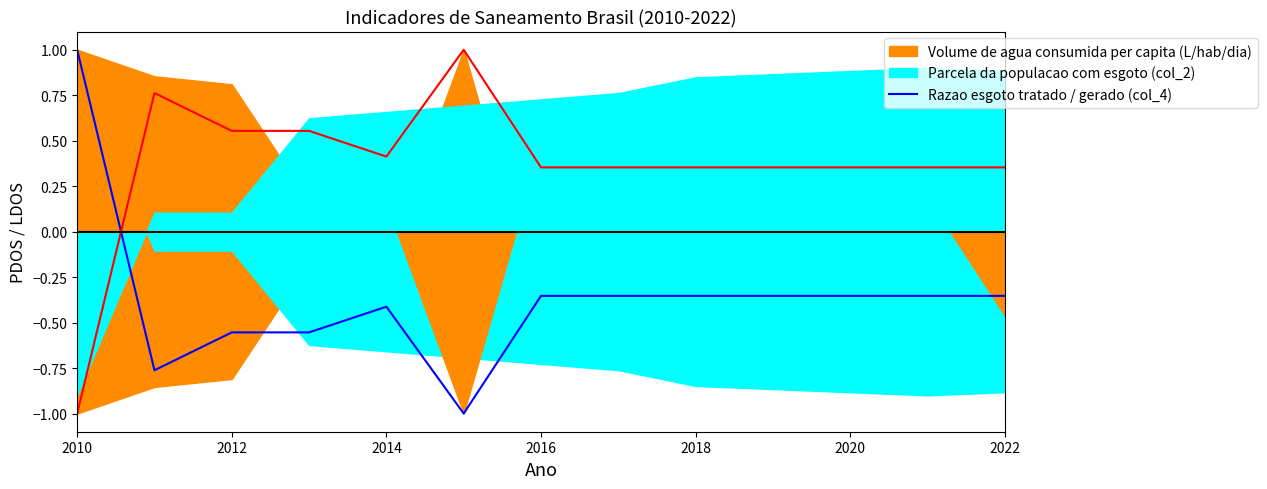

What is the average value?

-0.4